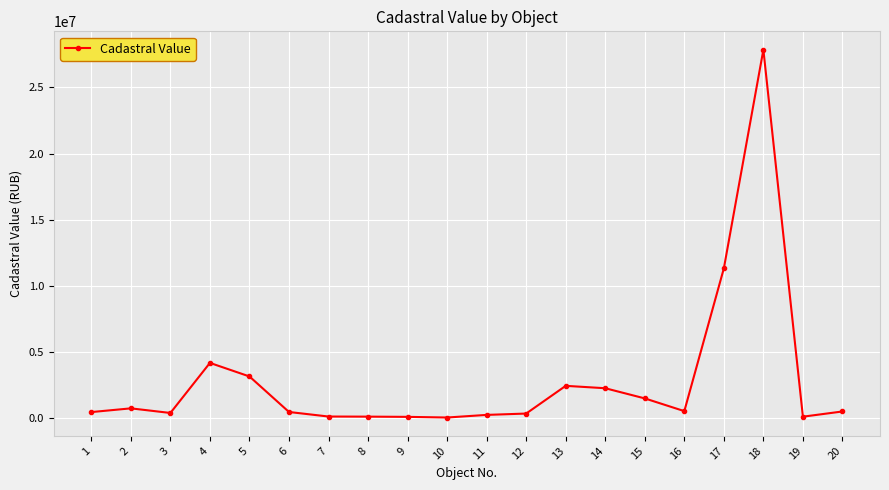

What is the average value?

2865127.4